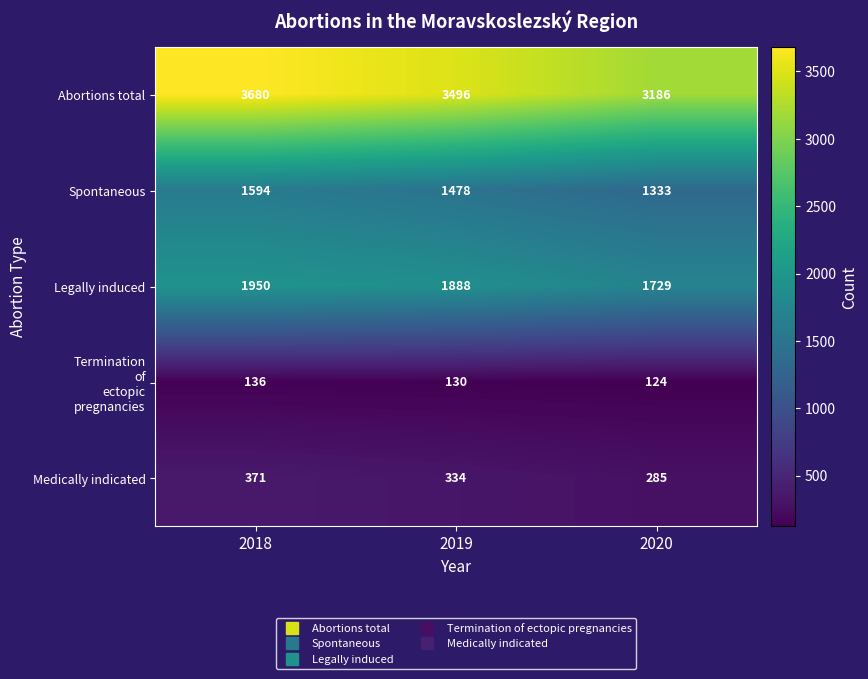

How many values in the Medically indicated series are below 334?

1